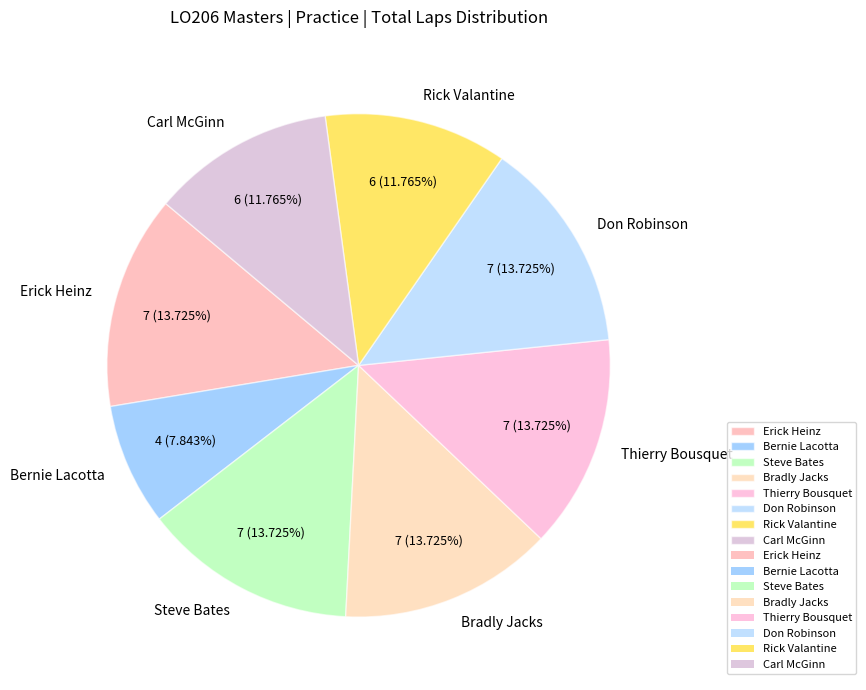

The Bernie Lacotta slice represents 8% of the pie. True or false?

True